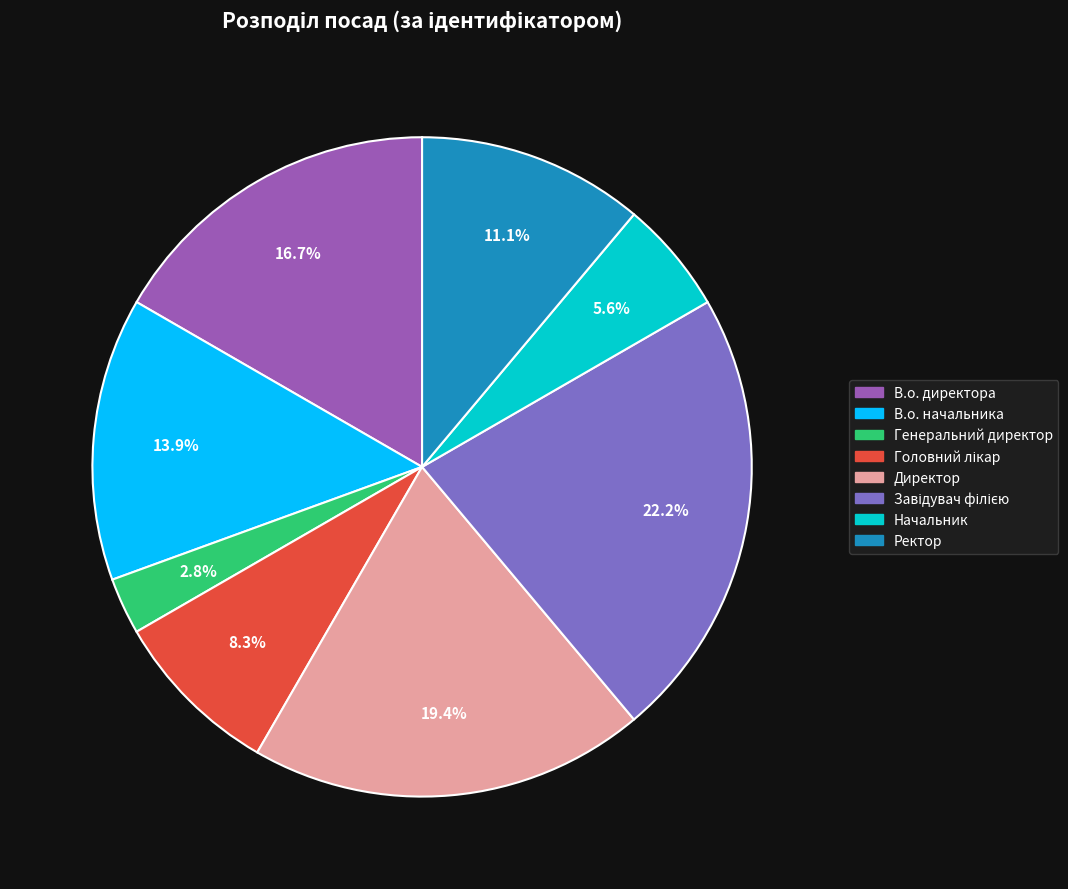

Do В.о. начальника and Директор together represent more than half of the pie?

No